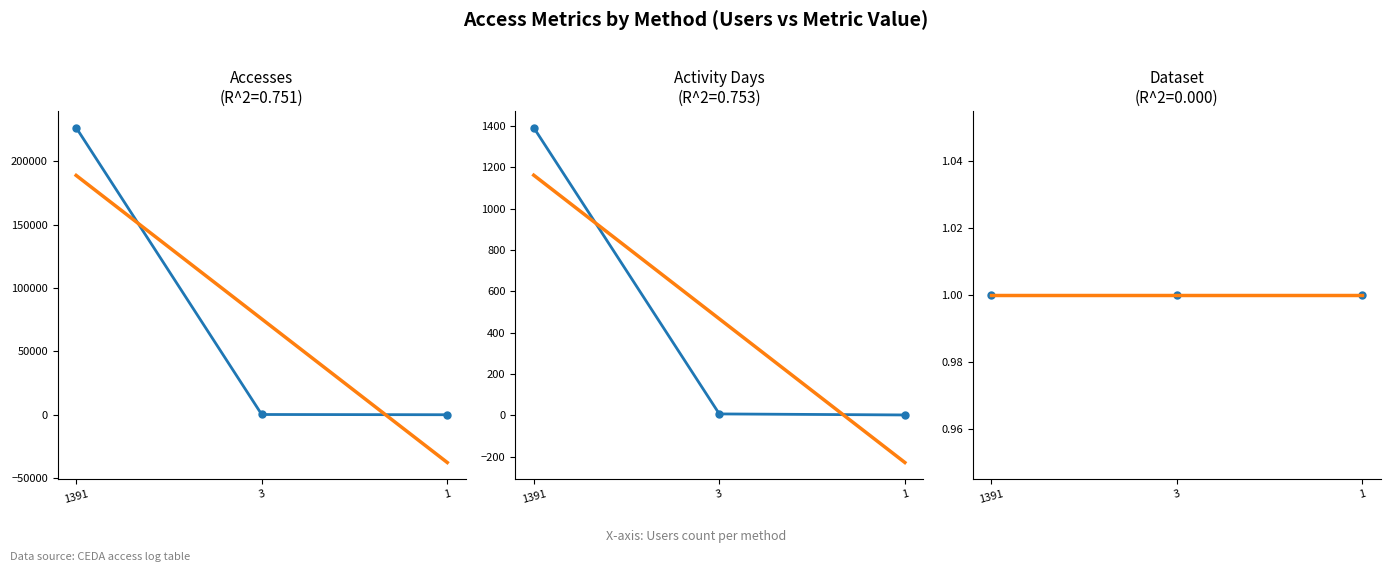

Reading left to right, list all the values displayed in this chart.

Accesses: 226511	278	91
Activity Days: 1392	7	2
Dataset: 1	1	1